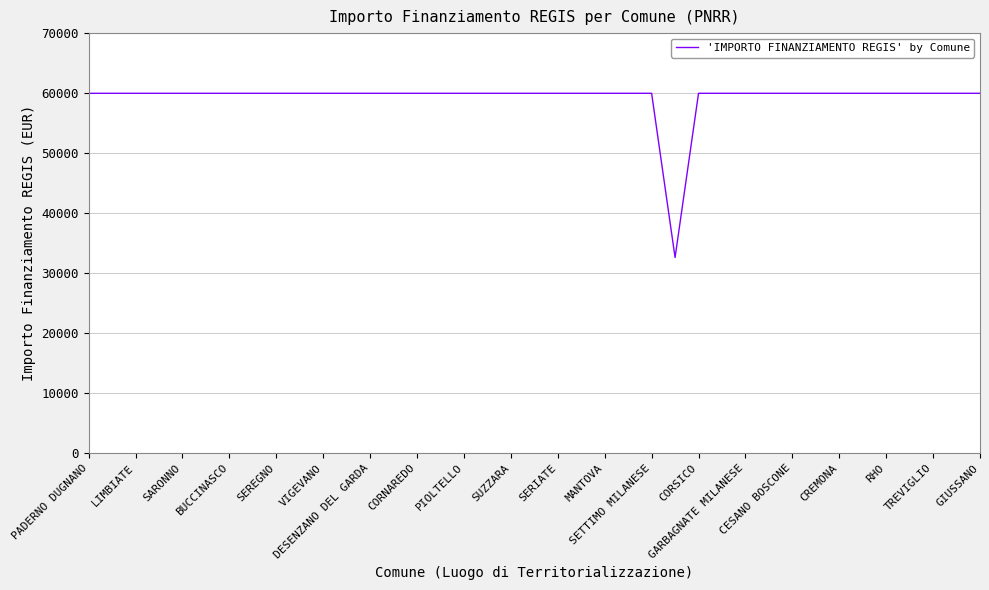

What is the minimum value shown in the chart?

32589